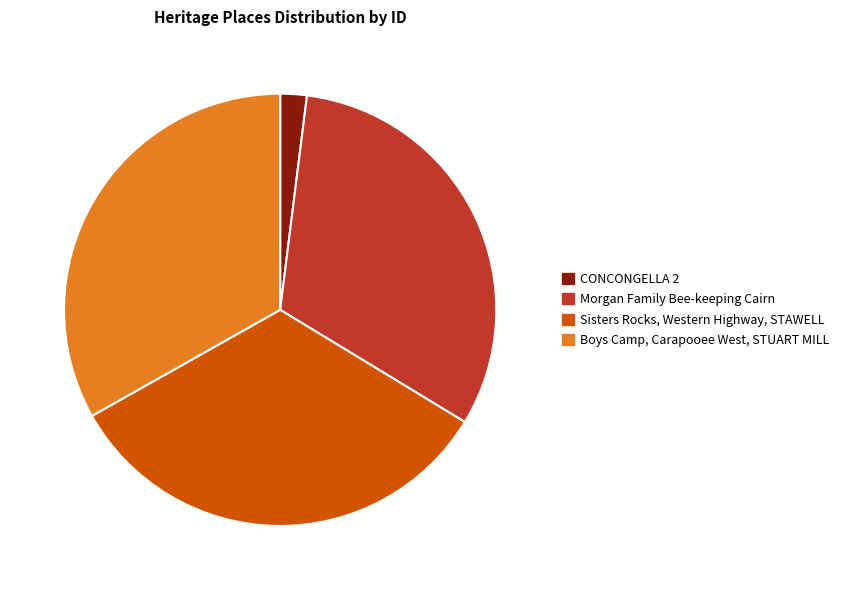

Combined, do Sisters Rocks, Western Highway, STAWELL and Morgan Family Bee-keeping Cairn account for over 50%?

Yes